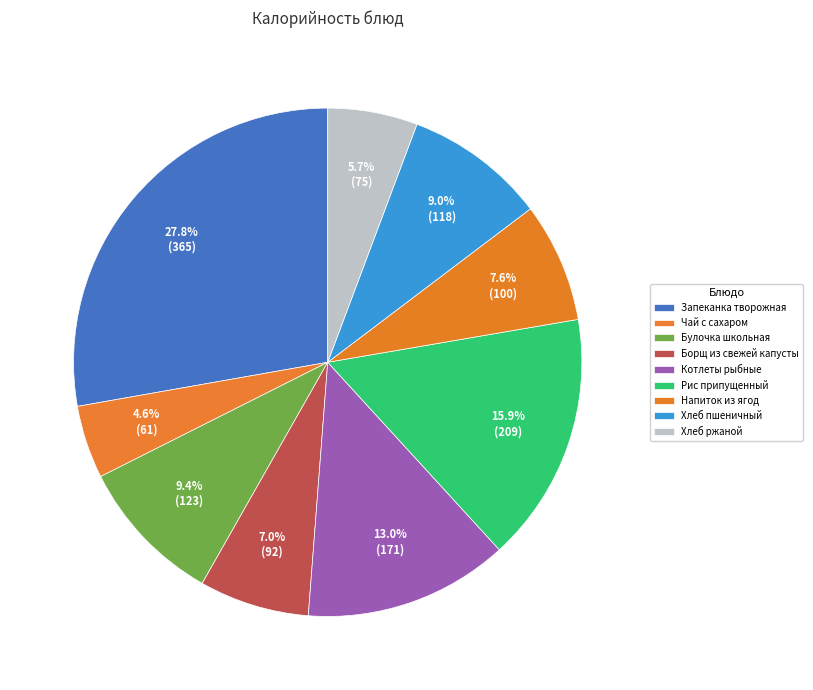

Which category has the smallest portion of the pie?

Чай с сахаром